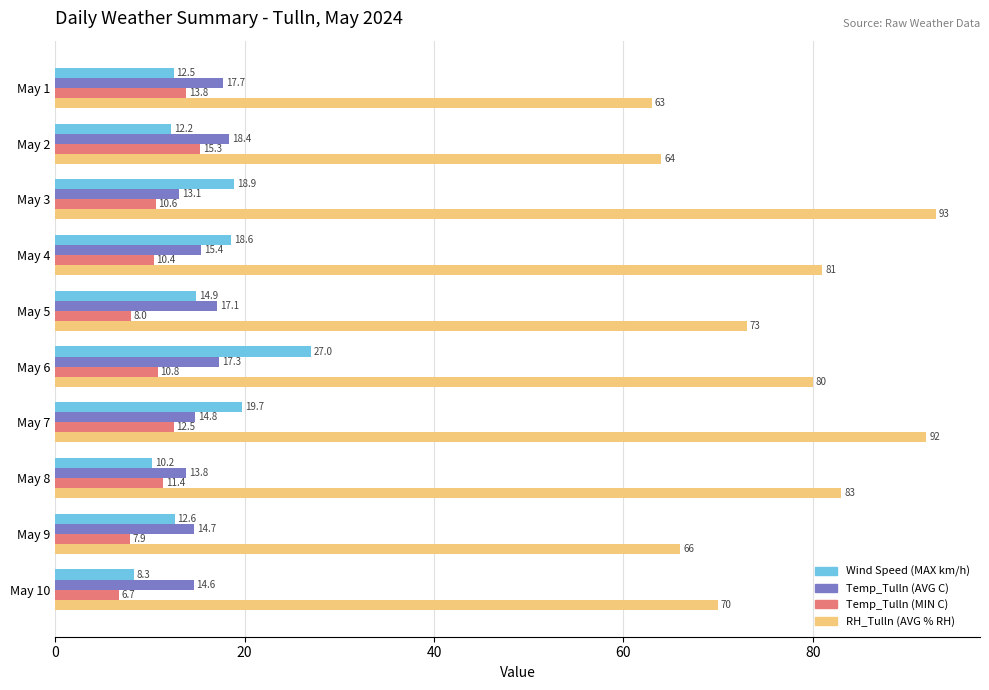

What is the average value of the Temp_Tulln (MIN C) series?

10.7